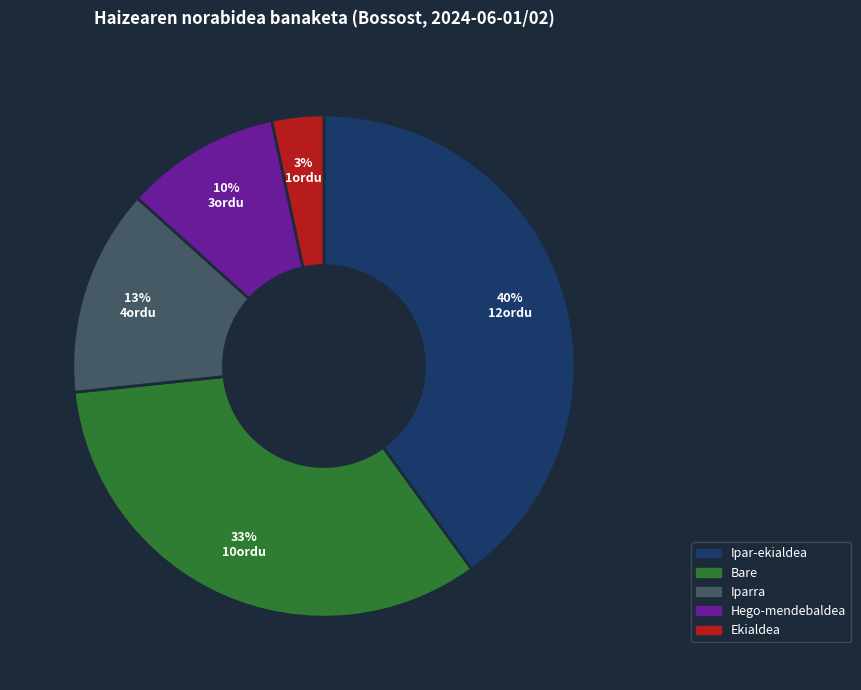

True or false: Hego-mendebaldea accounts for 23% of the total.

False